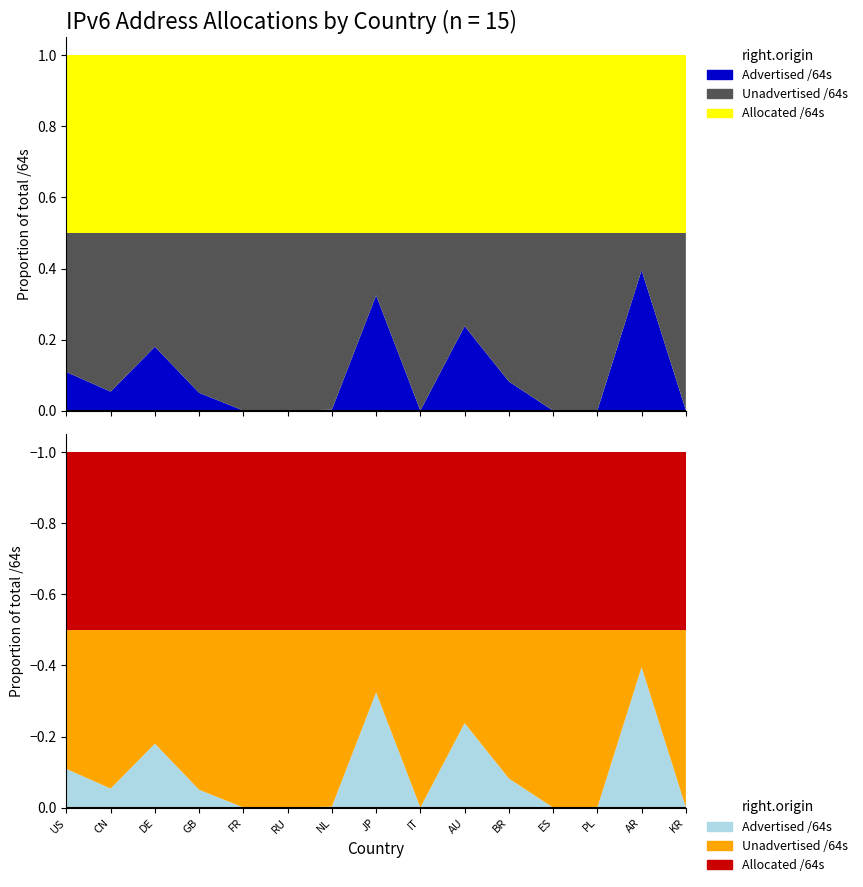

Reading left to right, extract all data points from this chart.

Allocated /64s: 238853366415360	215624543961088	98427805040640	88141333528576	61534004707328	54030707982336	45423592800256	43169265418241	41038682521600	40080711352320	32437229584384	24373941305344	23398995525632	22634634018816	22591528632321
Advertised /64s: 52017030889472	23203516973056	35442123145216	8886288384000	73014771712	4296212480	279173988352	28014461976576	51539673088	19074038562816	5336124293120	12885032960	39192231936	17894985498624	63659900928
Unadvertised /64s: 186836335525888	192421026988032	62985681895424	79255045144576	61460989935616	54026411769856	45144418811904	15154803441665	40987142848512	21006672789504	27101105291264	24361056272384	23359803293696	4739648520192	22527868731393